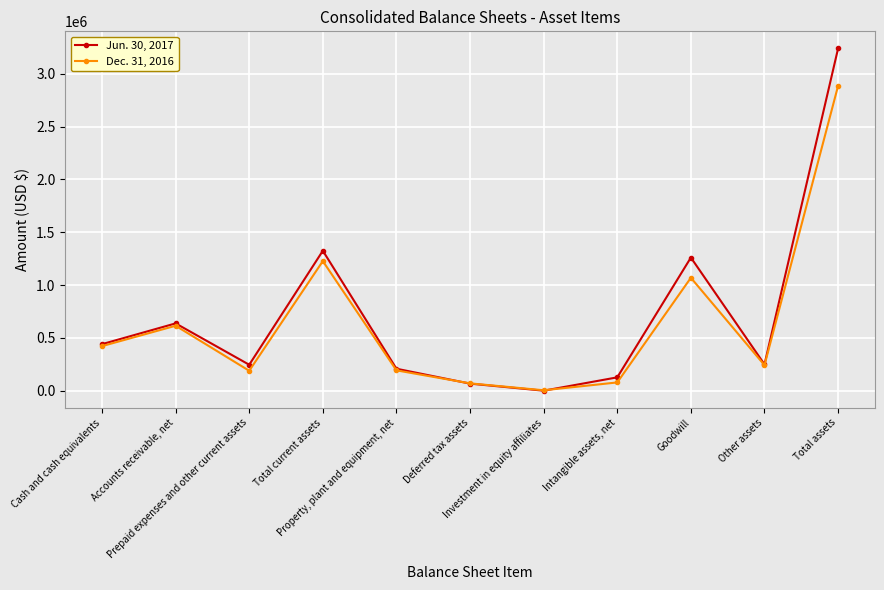

Which series has the largest range (max minus min)?

Jun. 30, 2017